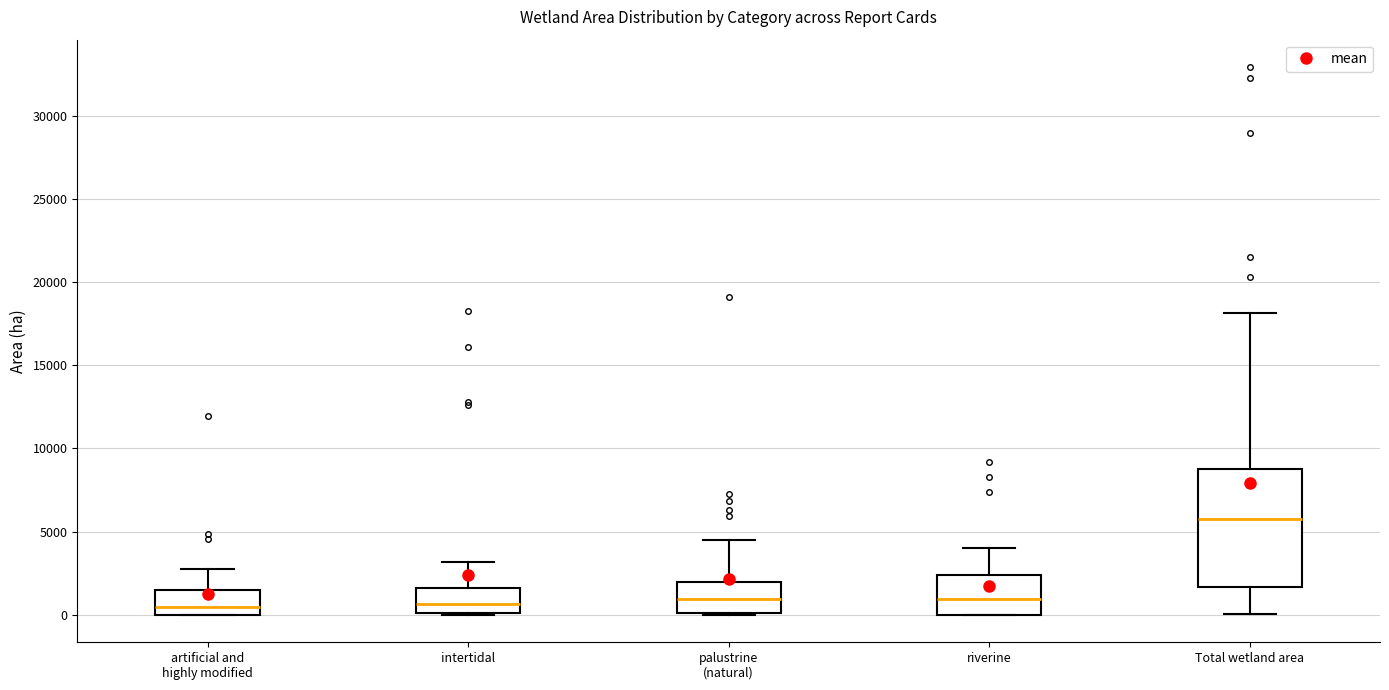

Where does the median line of the box for intertidal sit on the y-axis? The values are not printed on the chart, so give them approximately, as read against the axis.

500